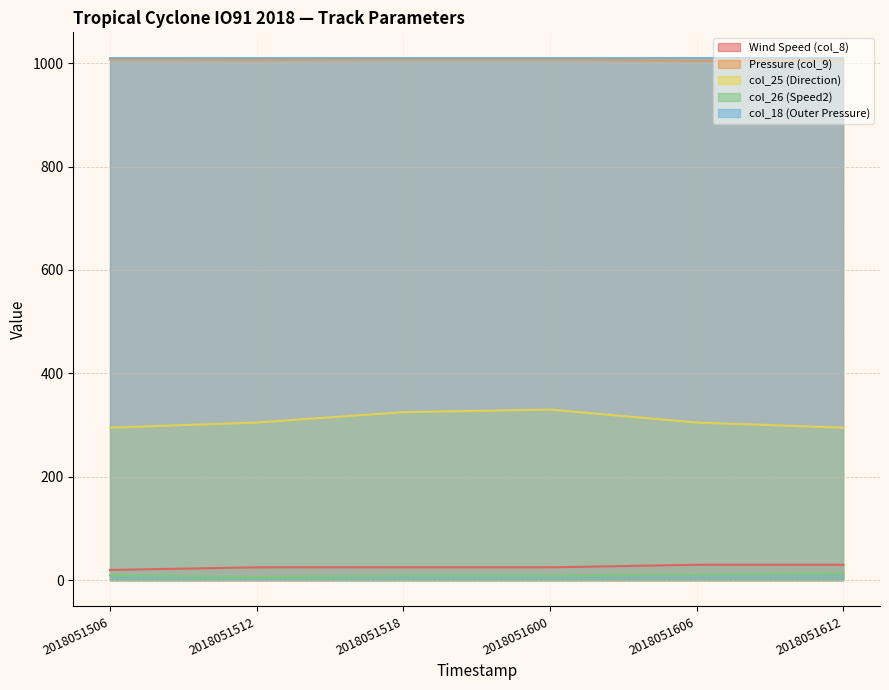

The value of col_25 (Direction) at 2018051600 is 330. True or false?

True